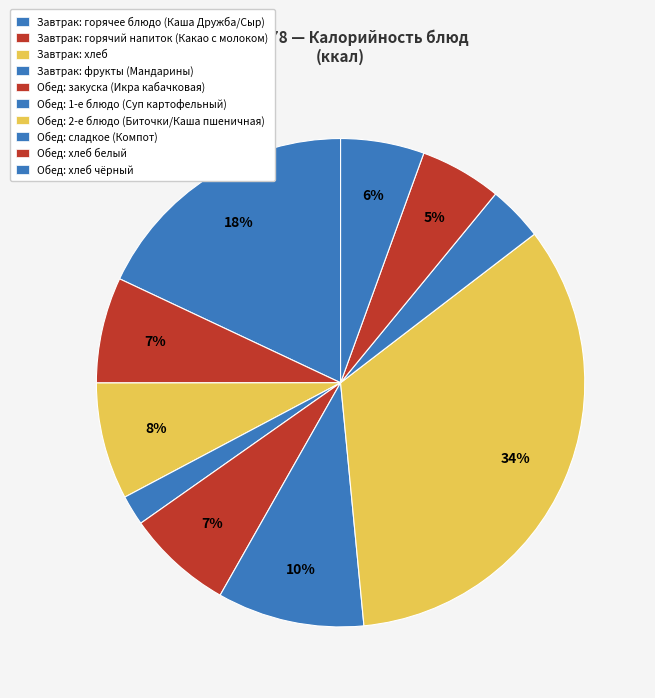

What is the smallest slice in the pie chart?

Мандарины